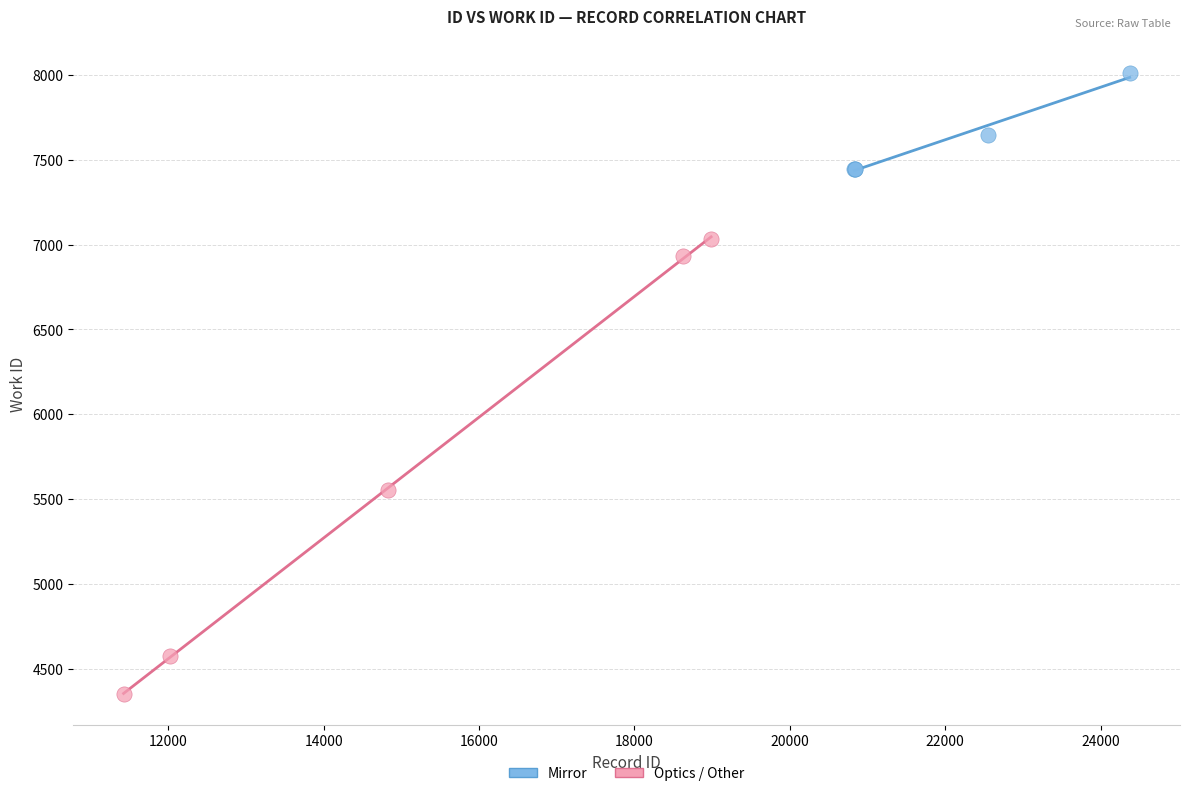

Which series has the largest Y range (max minus min)?

Optics / Other